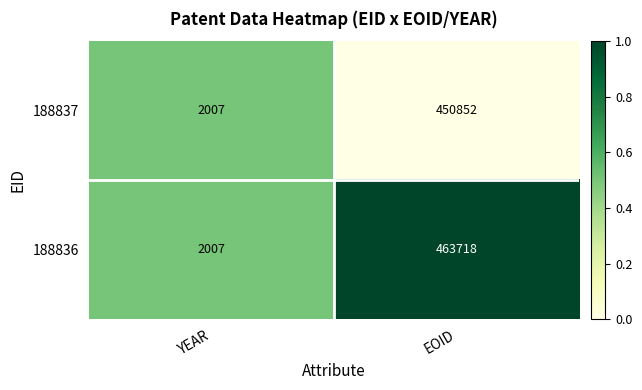

Which series has the largest total across all categories?

188836